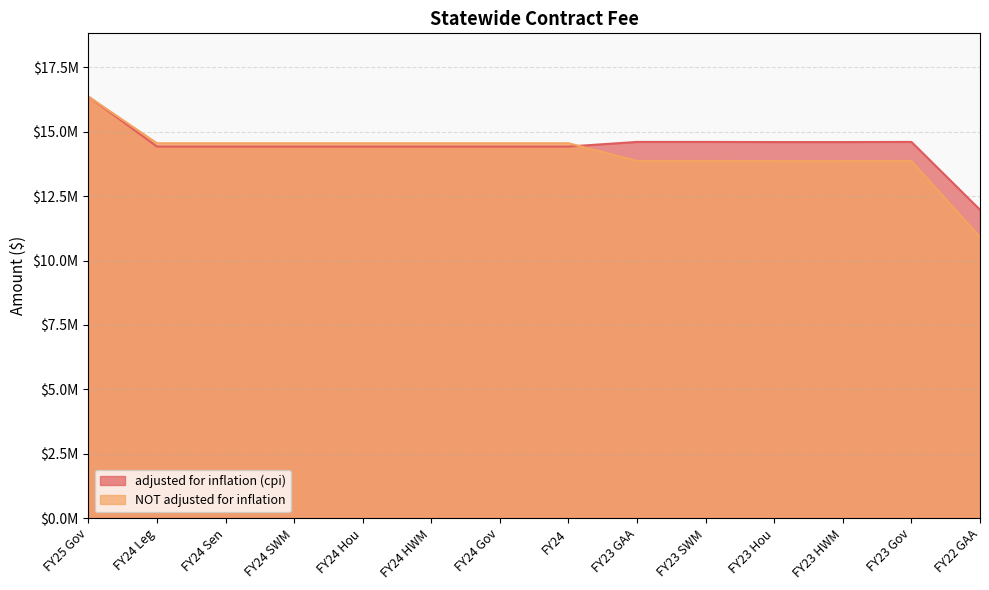

List the series in order of their overall mean, highest first.

adjusted for inflation (cpi), NOT adjusted for inflation